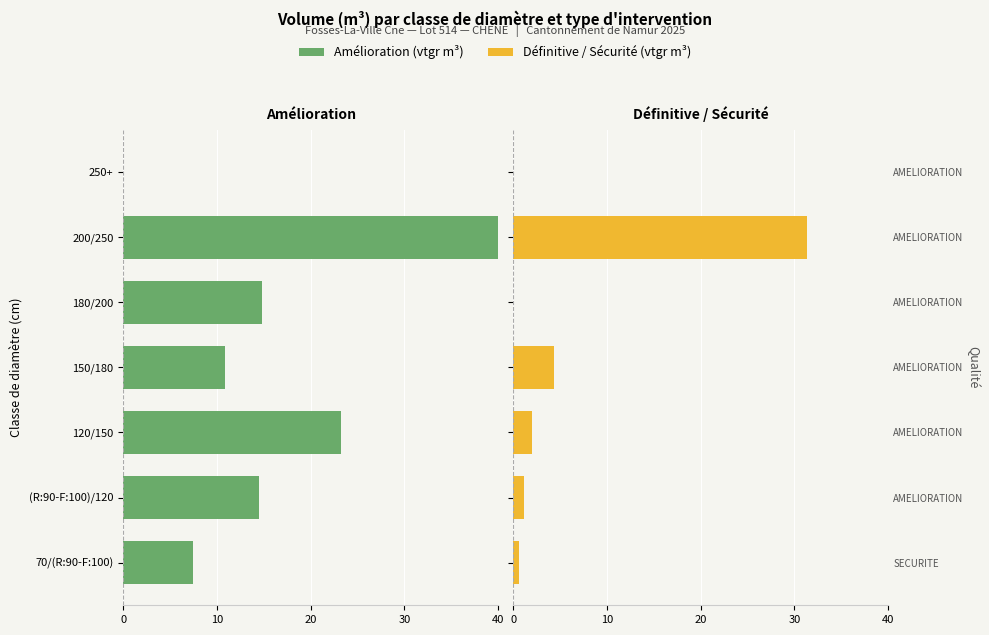

How many distinct data groups are displayed?

2